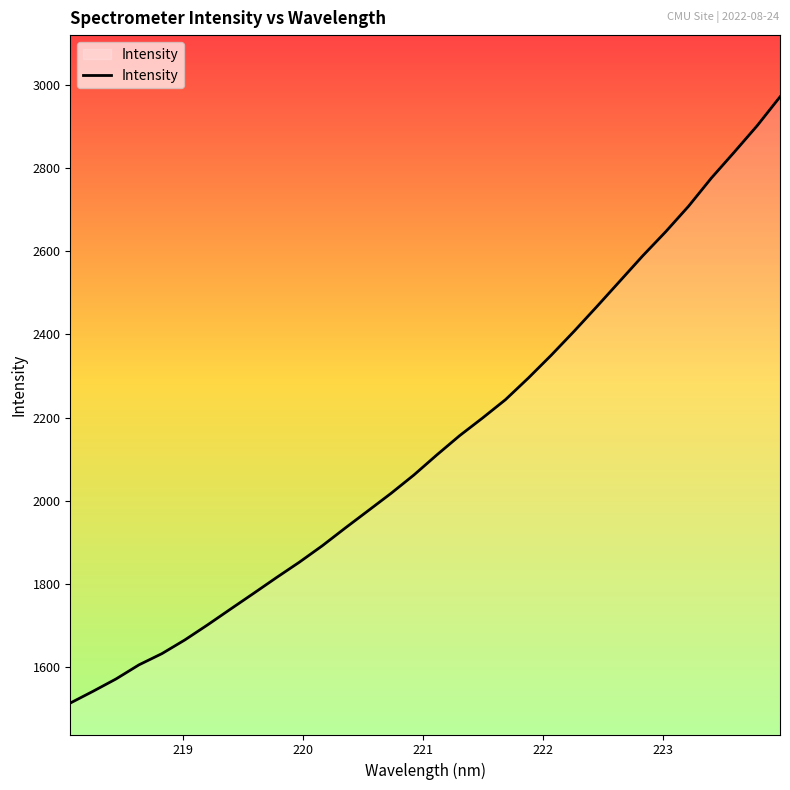

What is the greatest value displayed?

2971.7